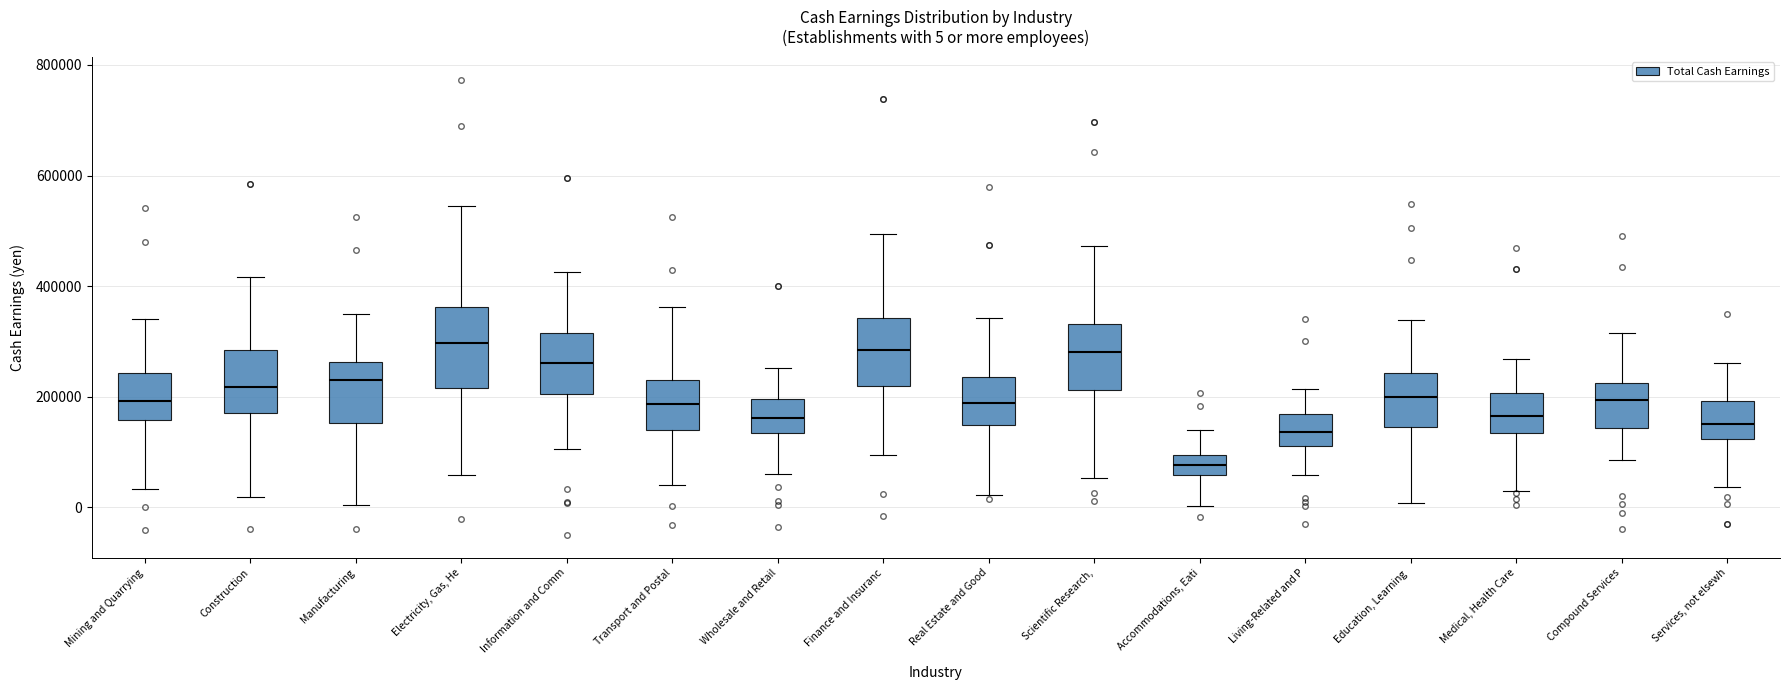

Comparing the boxes themselves (not the whiskers), which one is the tallest?

Electricity, Gas, He